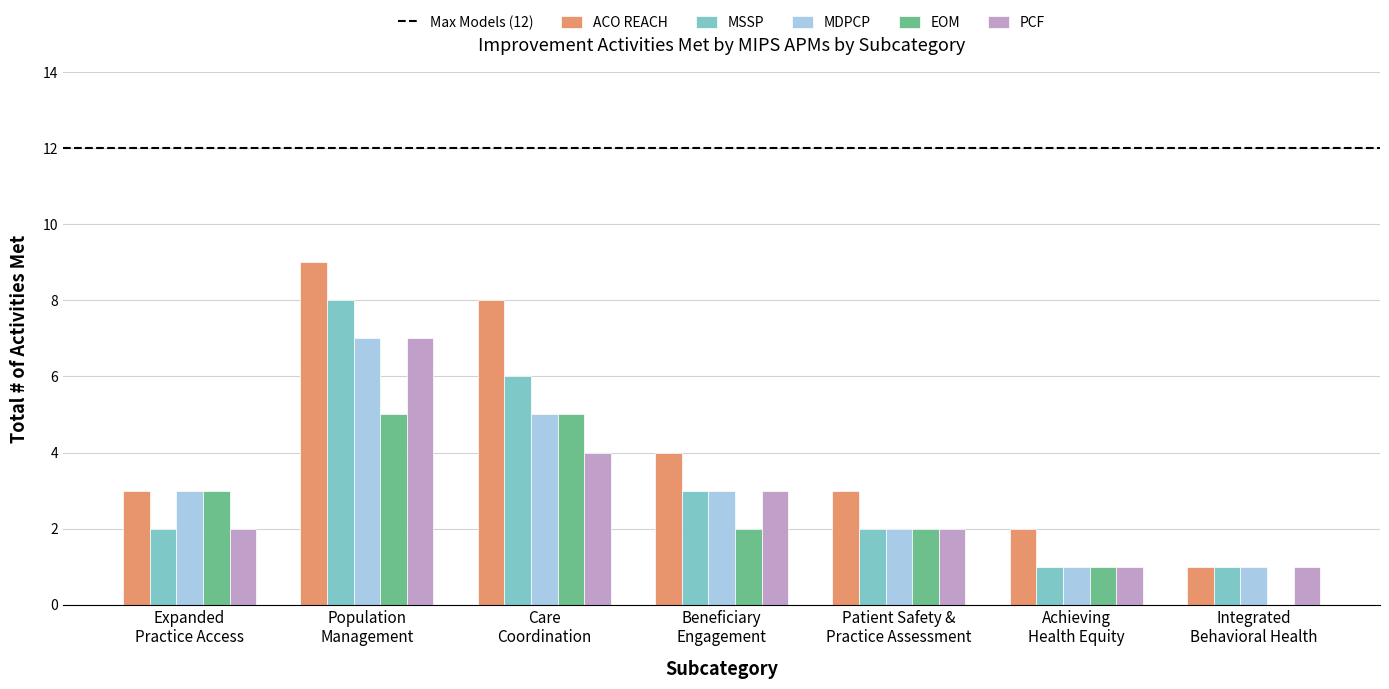

What is the maximum value for MDPCP?

7